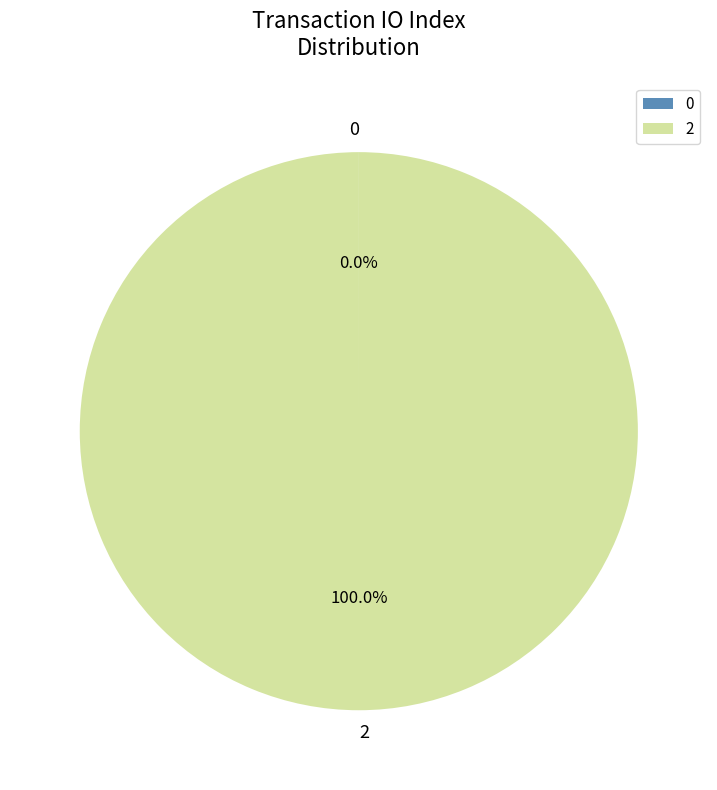

Which slice is the largest?

2